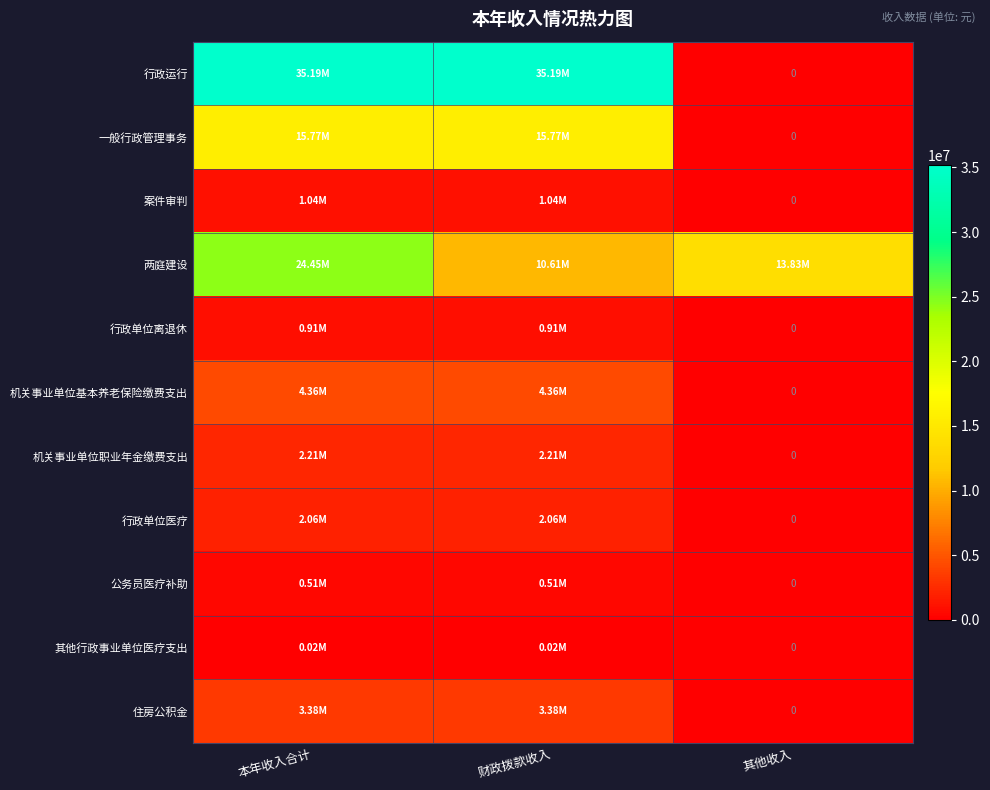

Rank the series by their maximum value, from highest to lowest.

行政运行, 两庭建设, 一般行政管理事务, 机关事业单位基本养老保险缴费支出, 住房公积金, 机关事业单位职业年金缴费支出, 行政单位医疗, 案件审判, 行政单位离退休, 公务员医疗补助, 其他行政事业单位医疗支出